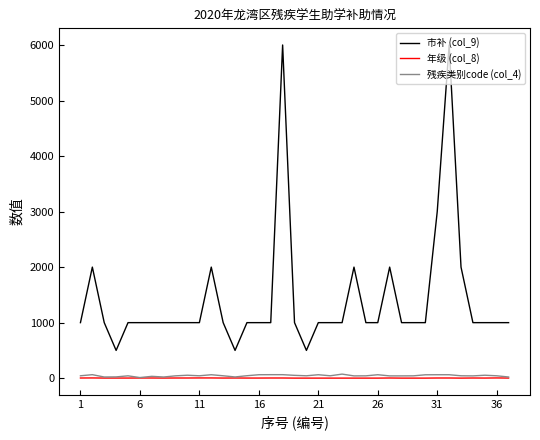

True or false: 年级 (col_8) and 市补 (col_9) intersect in this chart.

False